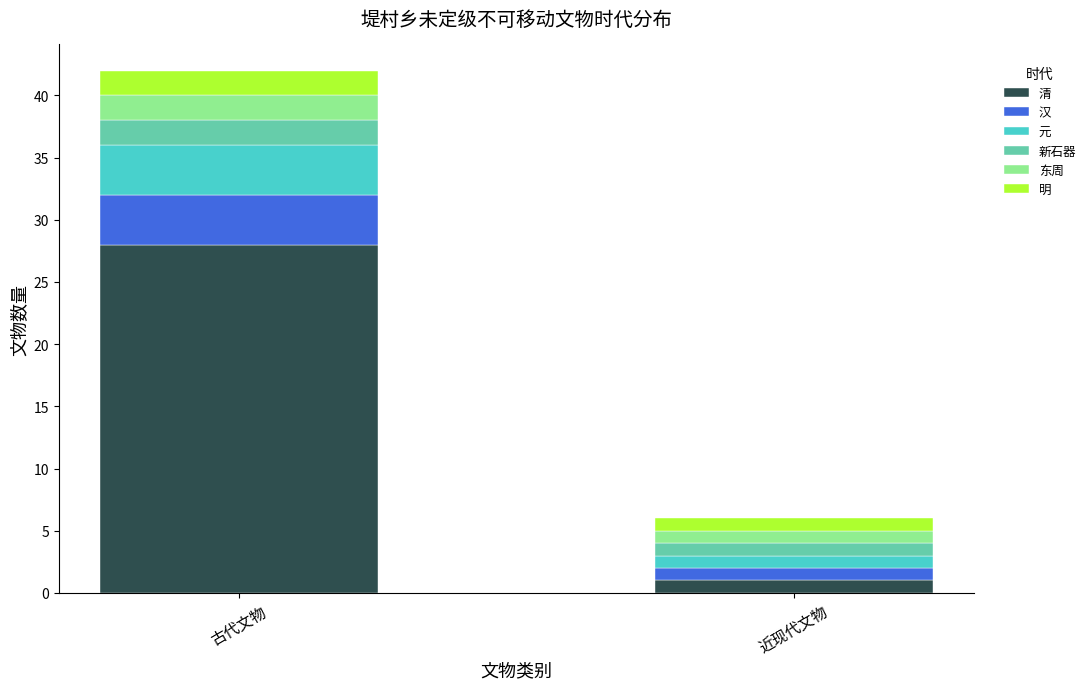

What are all the series names shown in the legend?

清, 汉, 元, 新石器, 东周, 明